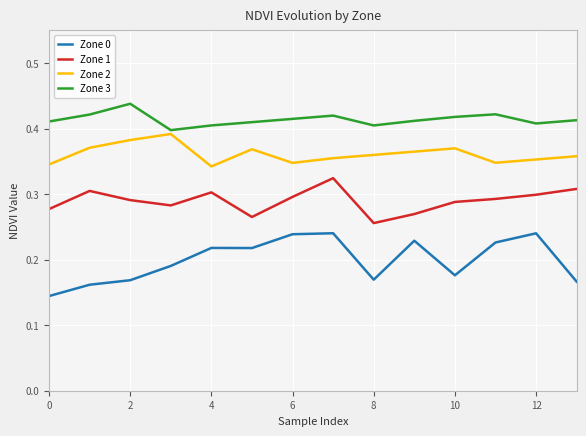

Which series has the largest total across all categories?

Zone 3